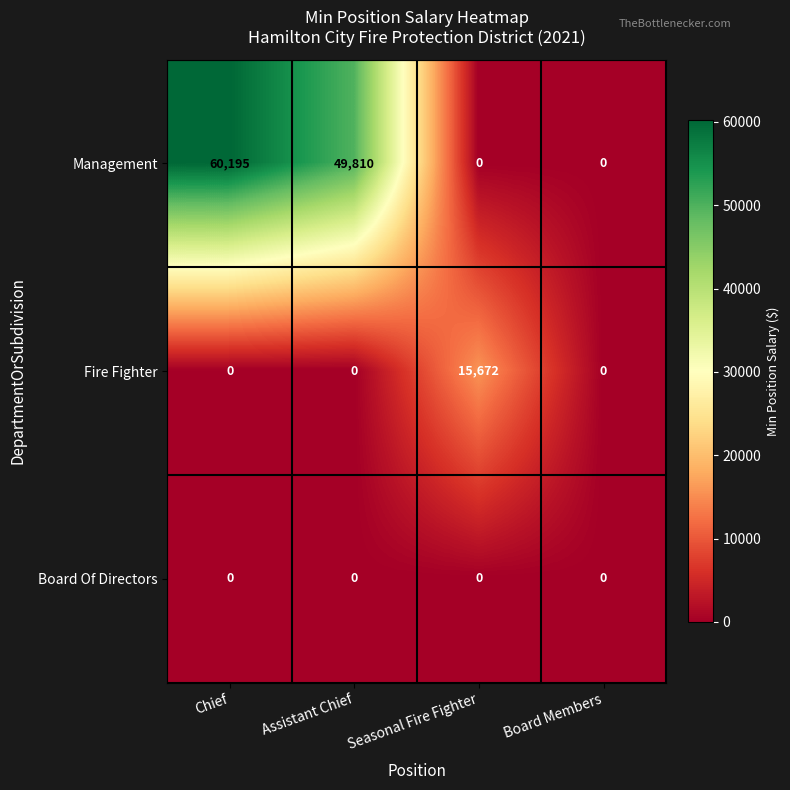

Reading left to right, list all the values displayed in this chart.

Management: Chief=60195	Assistant Chief=49810	Seasonal Fire Fighter=0	Board Members=0
Fire Fighter: Chief=0	Assistant Chief=0	Seasonal Fire Fighter=15672	Board Members=0
Board Of Directors: Chief=0	Assistant Chief=0	Seasonal Fire Fighter=0	Board Members=0